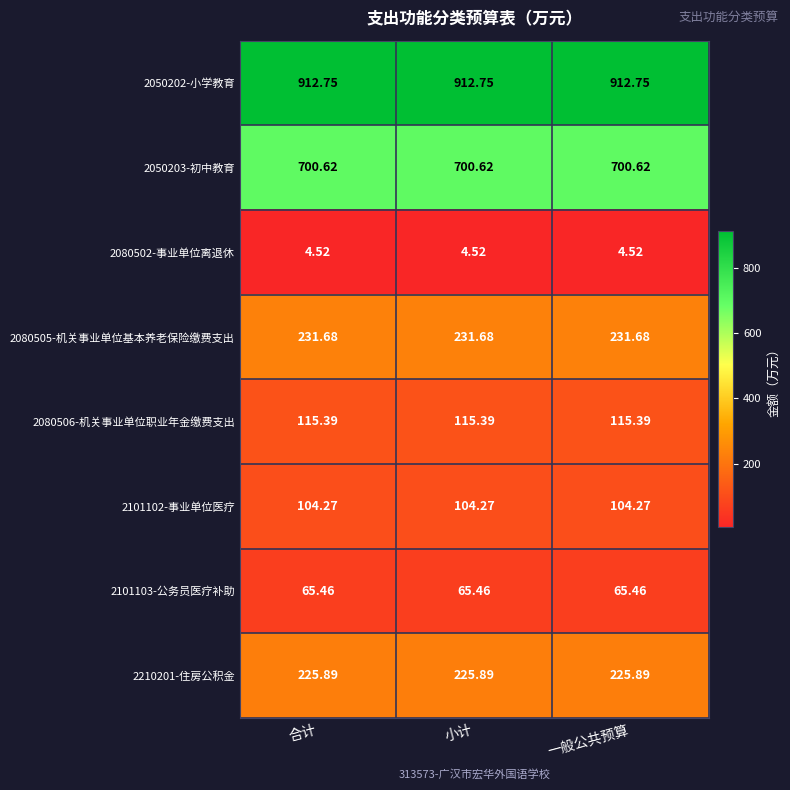

Is the value of 2080502-事业单位离退休 at 一般公共预算 greater than the value of 2080506-机关事业单位职业年金缴费支出 at 小计?

No